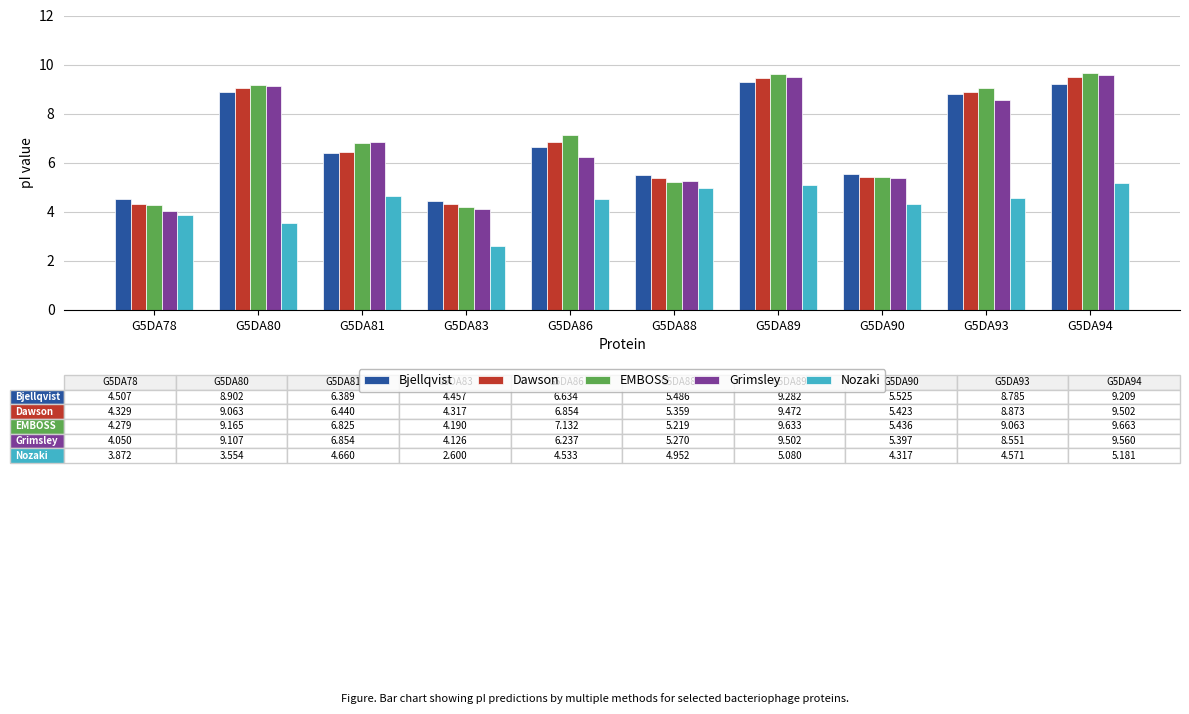

What is the minimum value for Dawson?

4.3